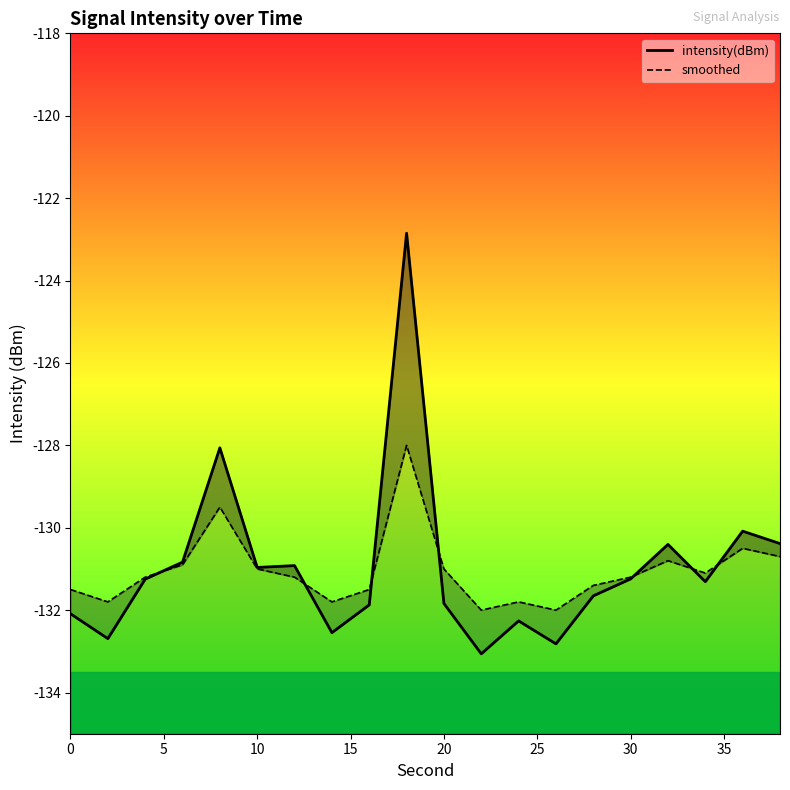

In intensity(dBm), how many points are higher than both neighbors (excluding endpoints)?

6